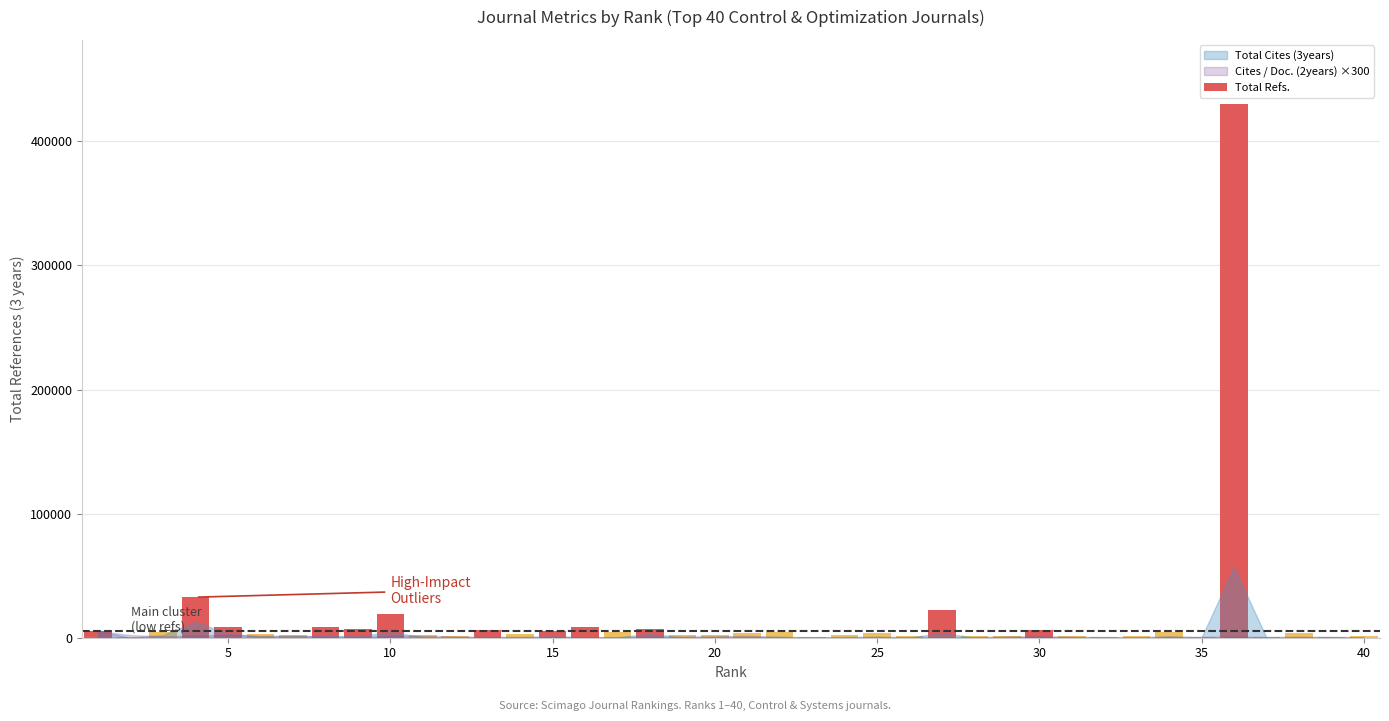

What is the greatest value displayed?

430162